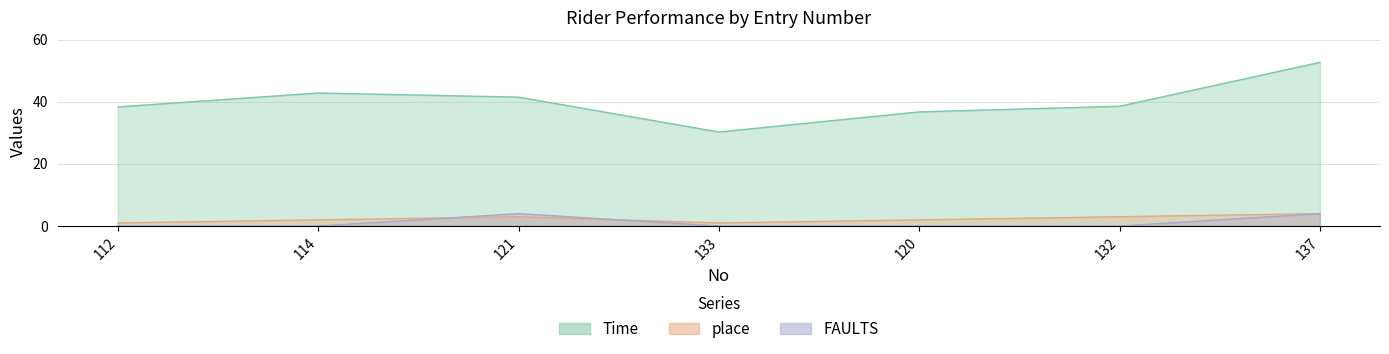

True or false: Time and FAULTS intersect in this chart.

False